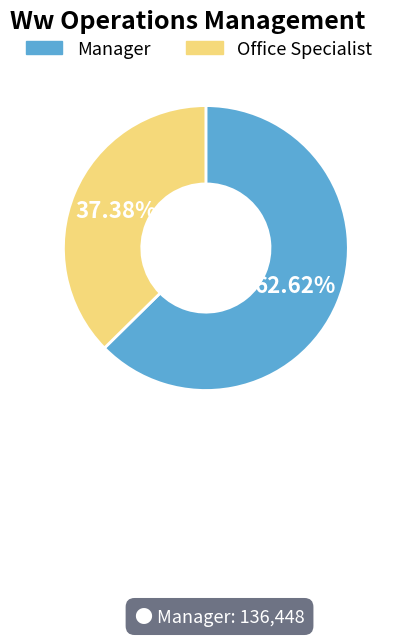

To the nearest percent, what is the difference between the Office Specialist and Manager slice percentages?

25%